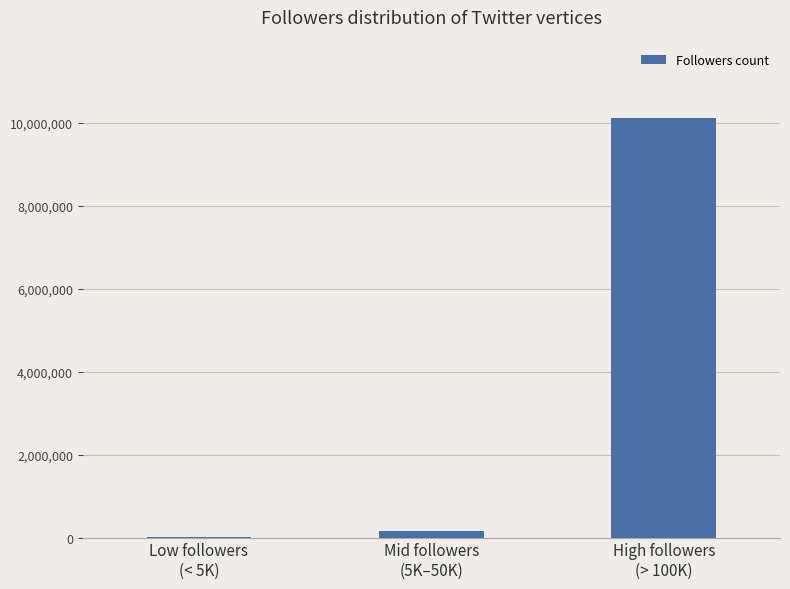

Reading left to right, what are all the values shown in this chart?

9733	157494	10115631